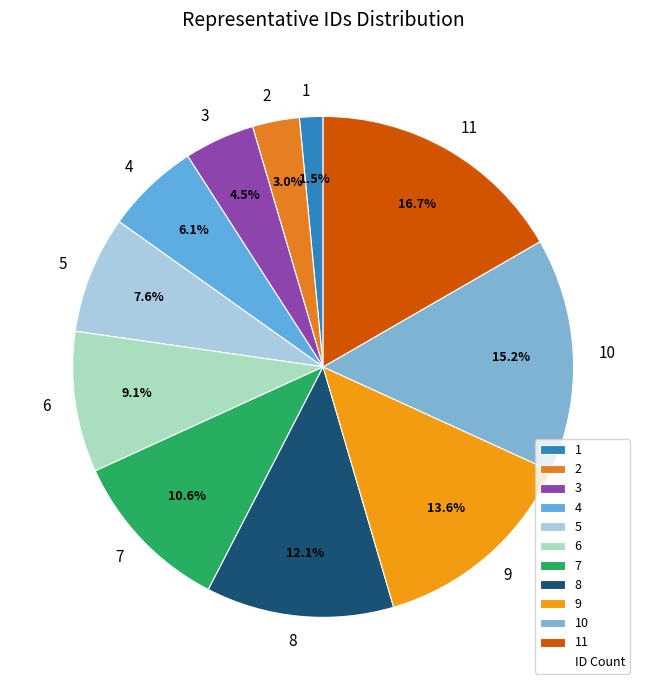

Combined, what portion of the pie is 10 and 1?

16.7%